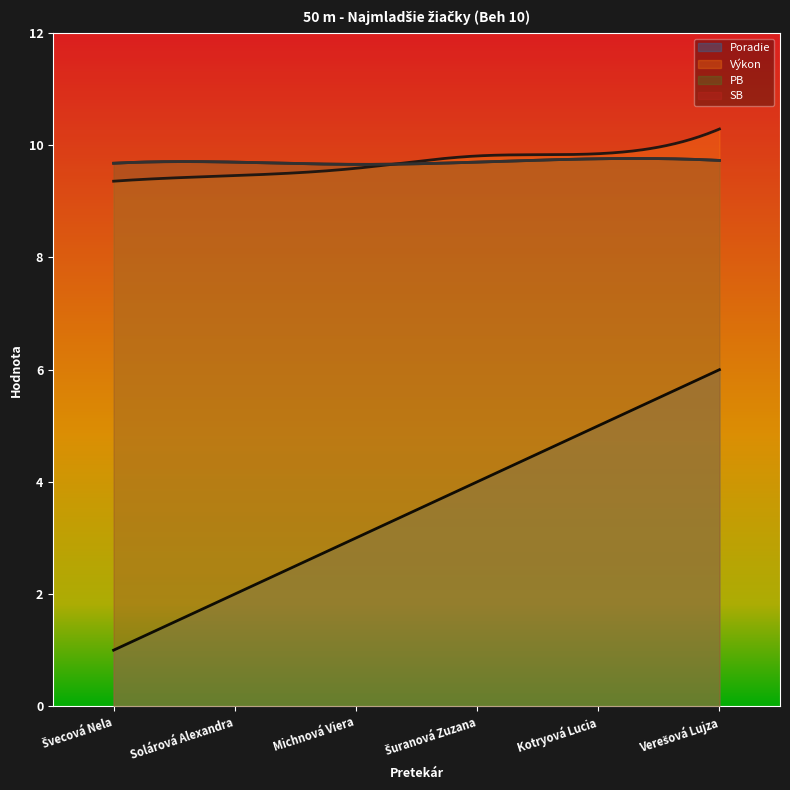

Between Švecová Nela and Kotryová Lucia, which is larger?

Kotryová Lucia